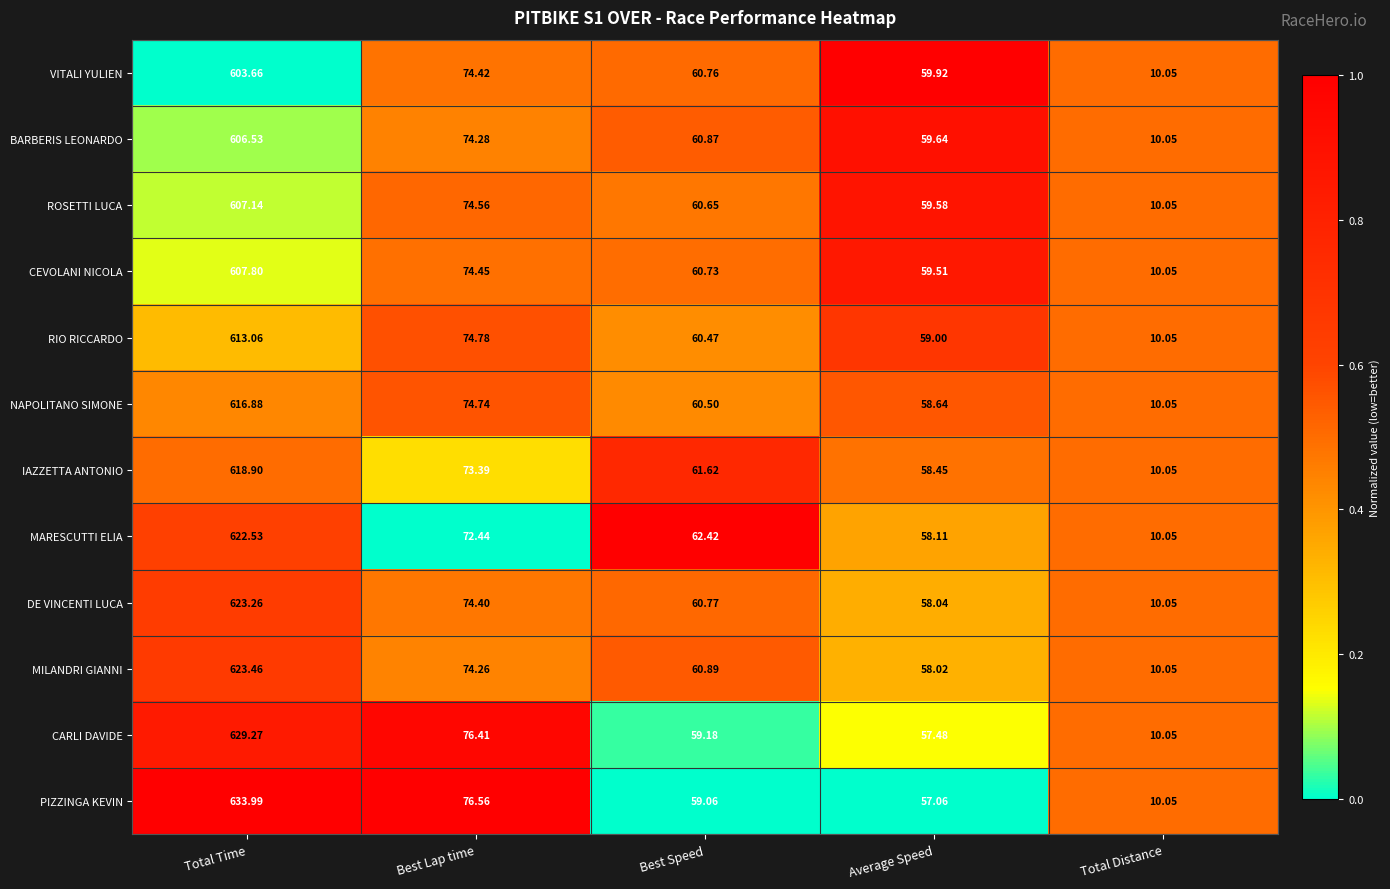

Which series has the largest total across all categories?

PIZZINGA KEVIN